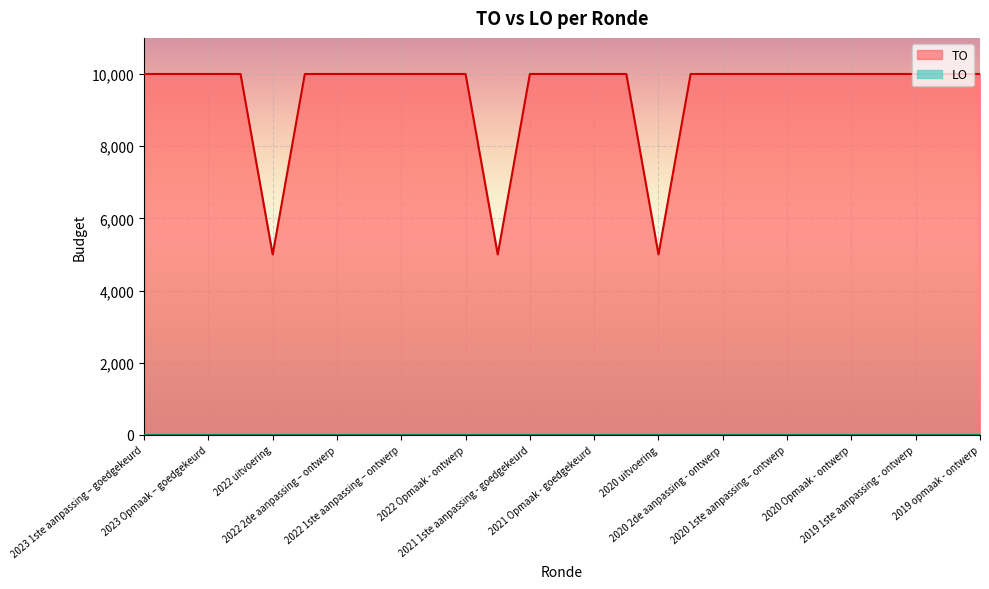

What is the ratio of the value at 2022 2de aanpassing – ontwerp to the value at 2020 Opmaak - goedgekeurd?

1.0